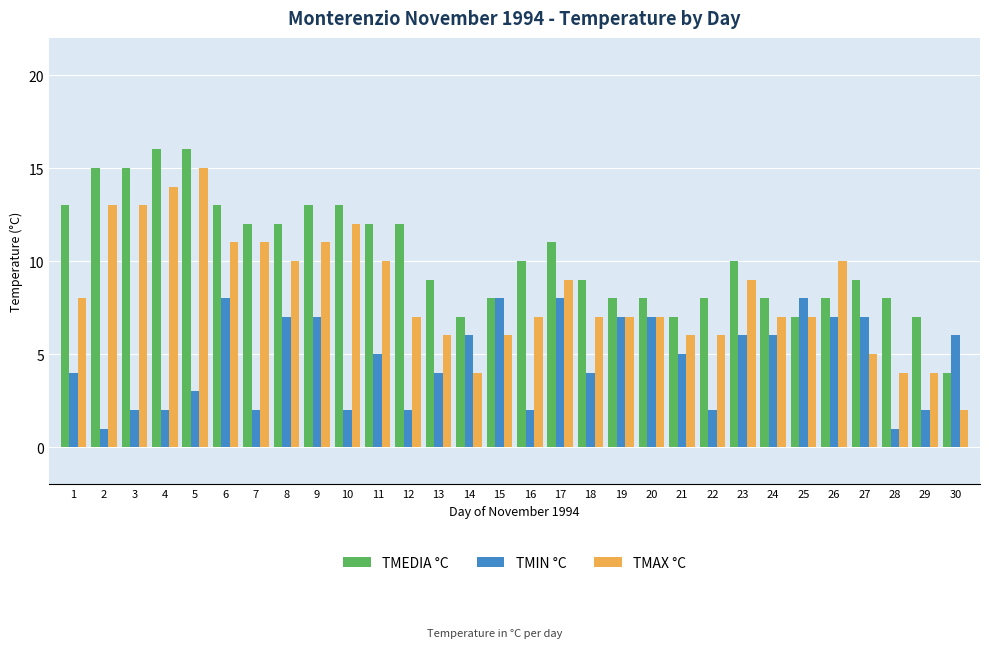

What are all the series names shown in the legend?

TMEDIA °C, TMIN °C, TMAX °C